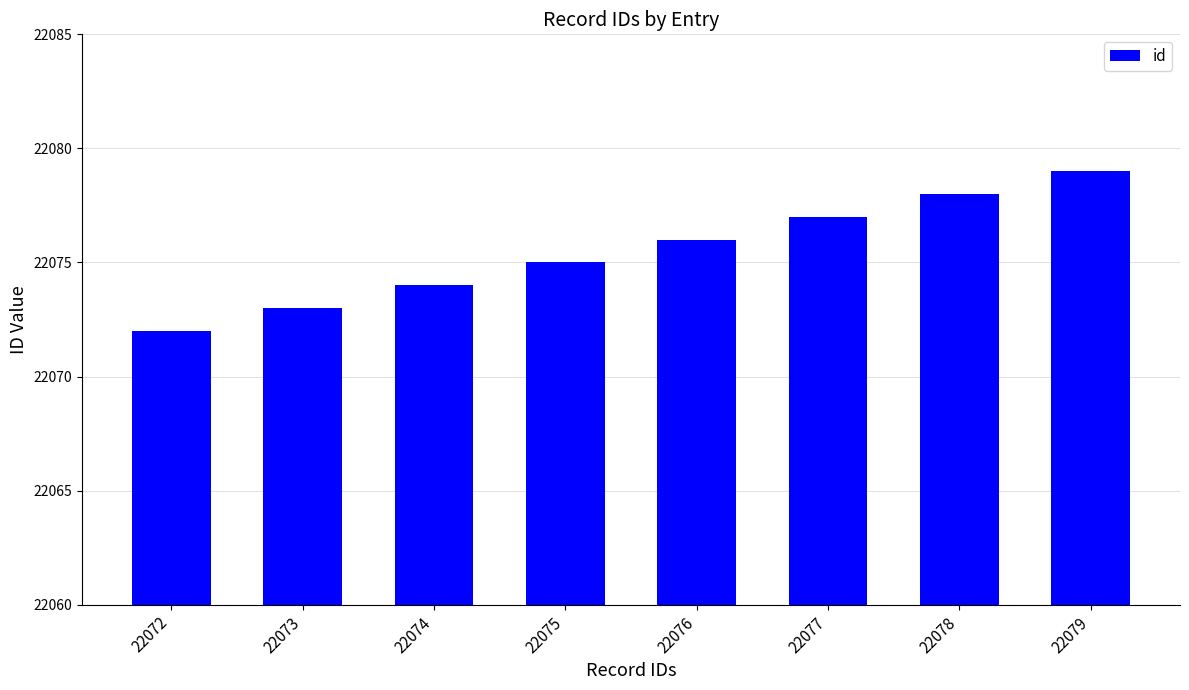

What is the change in value from 22074 to 22077?

+3